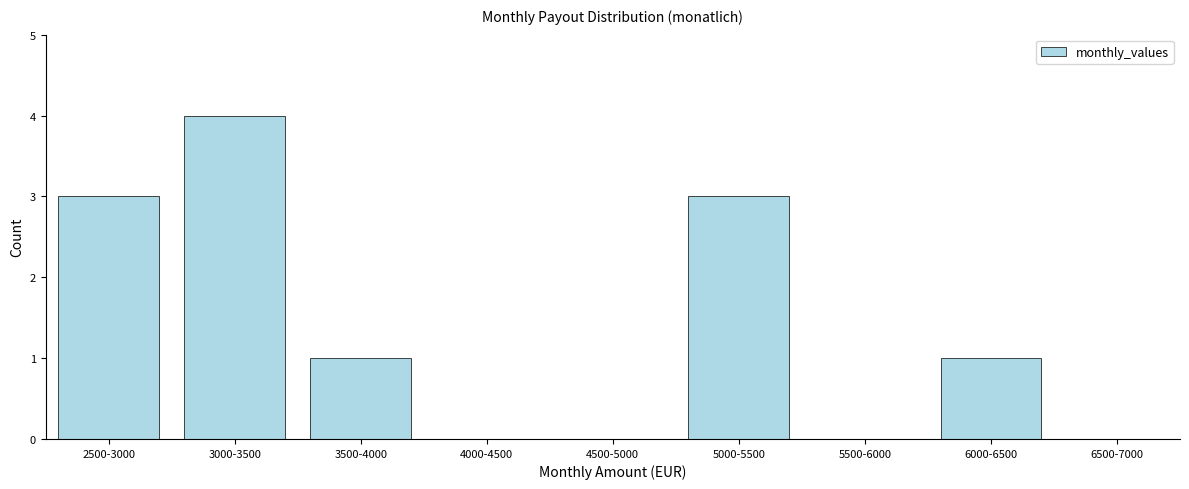

Reading left to right, list all the values displayed in this chart.

2500-3000=3	3000-3500=4	3500-4000=1	4000-4500=0	4500-5000=0	5000-5500=3	5500-6000=0	6000-6500=1	6500-7000=0